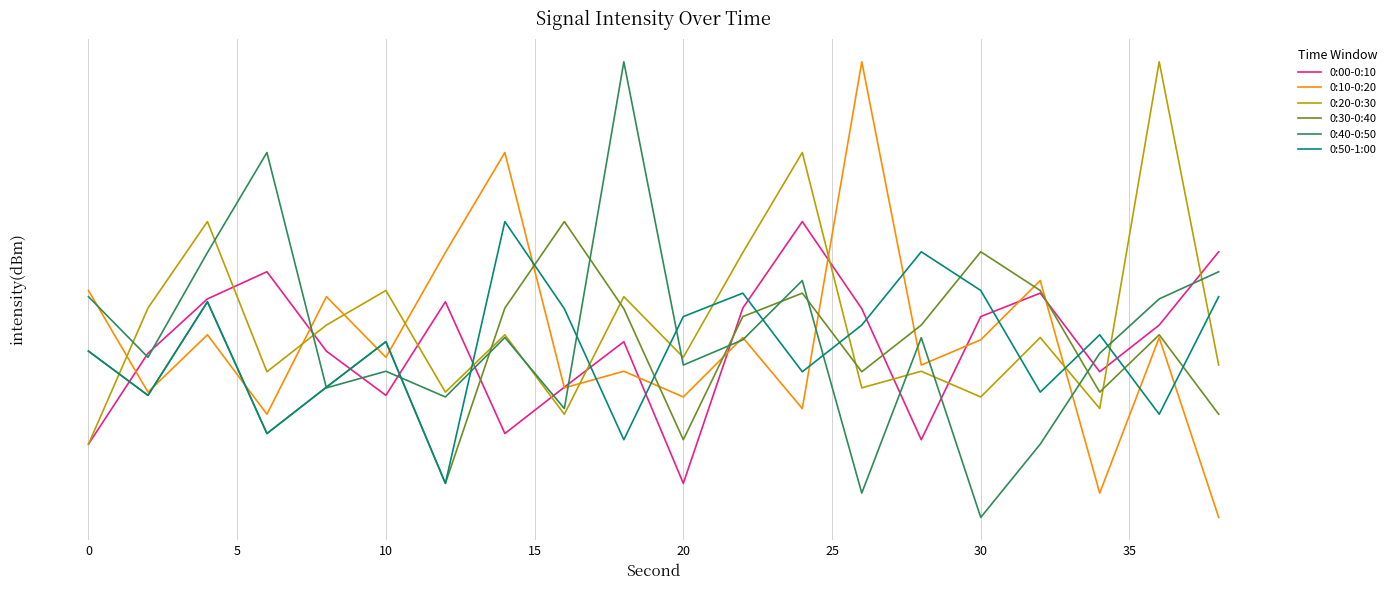

What is the maximum value for 0:10-0:20?

-112.8